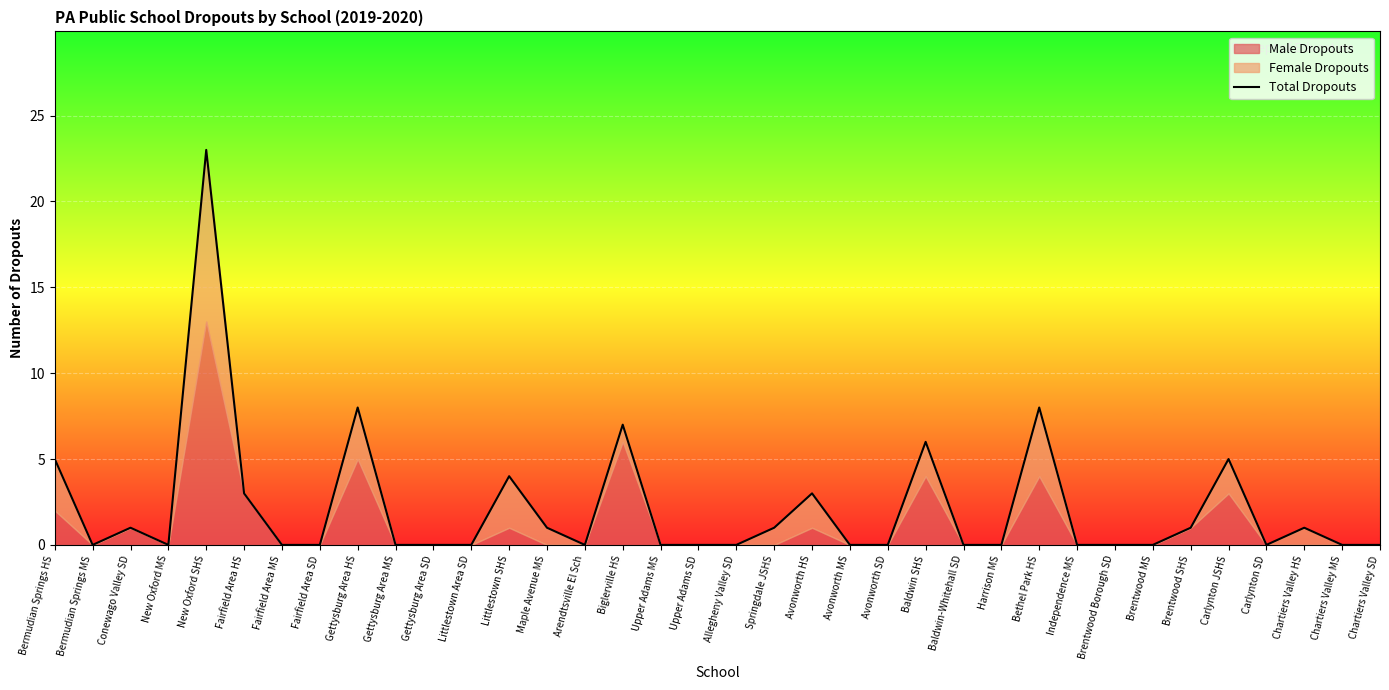

Reading left to right, transcribe all the data shown in this chart.

5	0	1	0	23	3	0	0	8	0	0	0	4	1	0	7	0	0	0	1	3	0	0	6	0	0	8	0	0	0	1	5	0	1	0	0